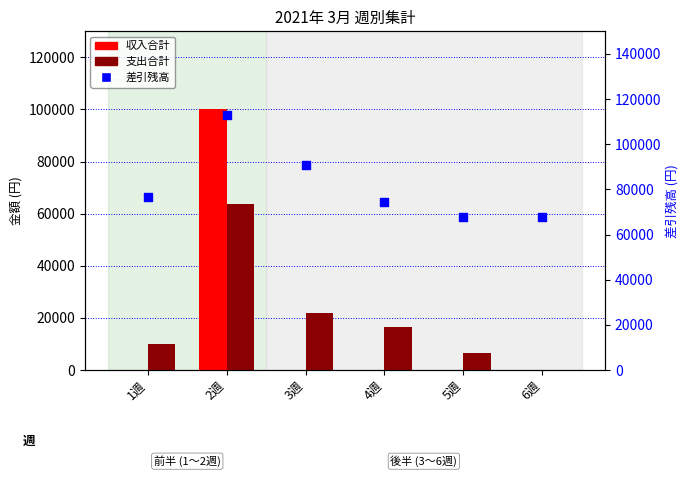

Which series has the largest Y range (max minus min)?

収入合計